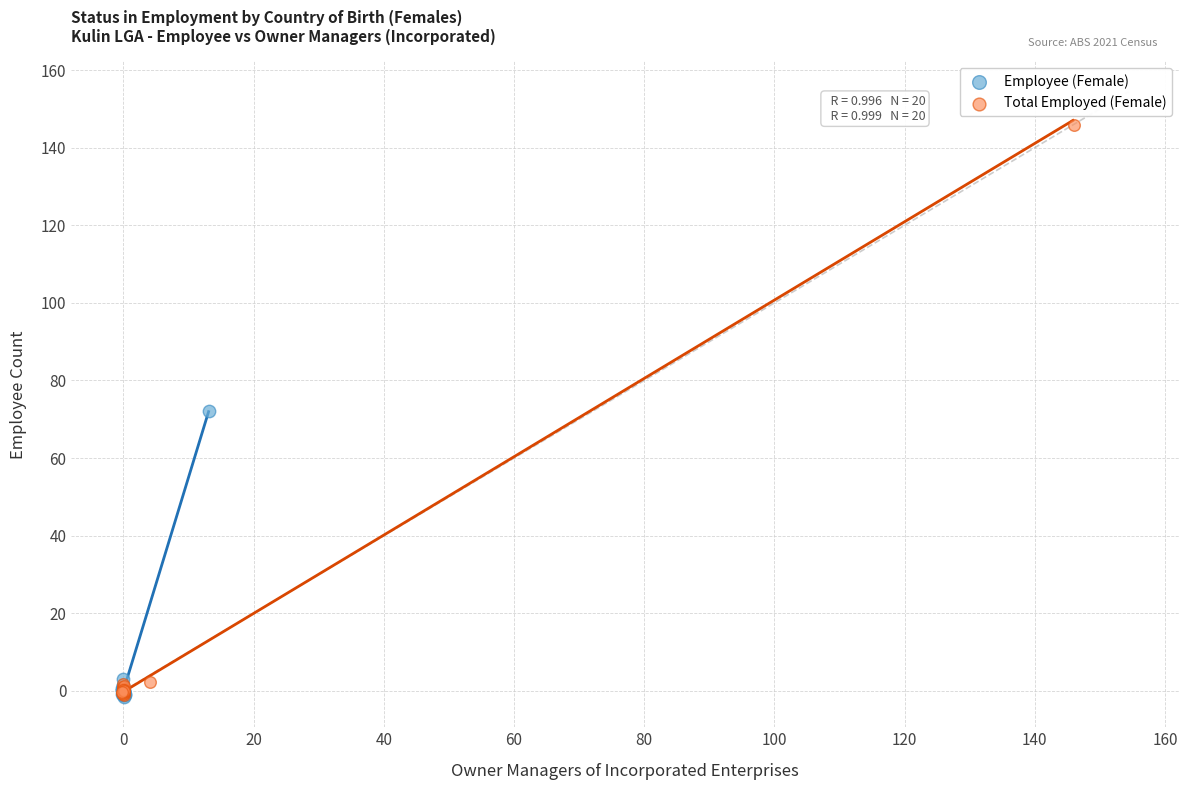

Which series has the widest spread of Y values?

Total Employed (Female)